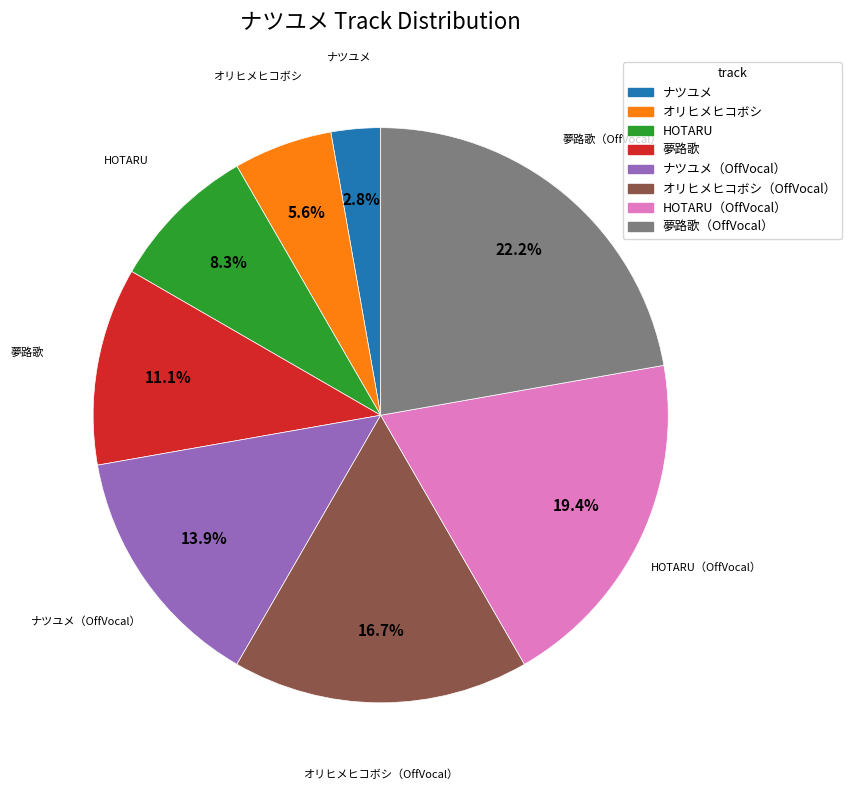

Is there any slice that represents more than half of the pie?

No